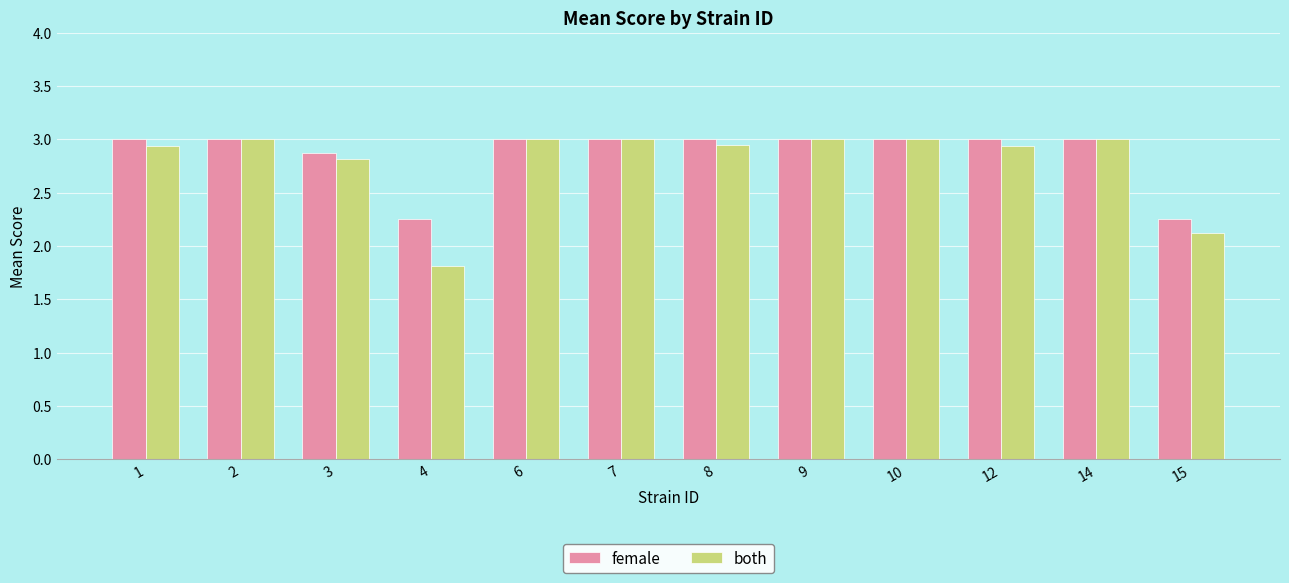

What is the total value across all series at 8?

5.9